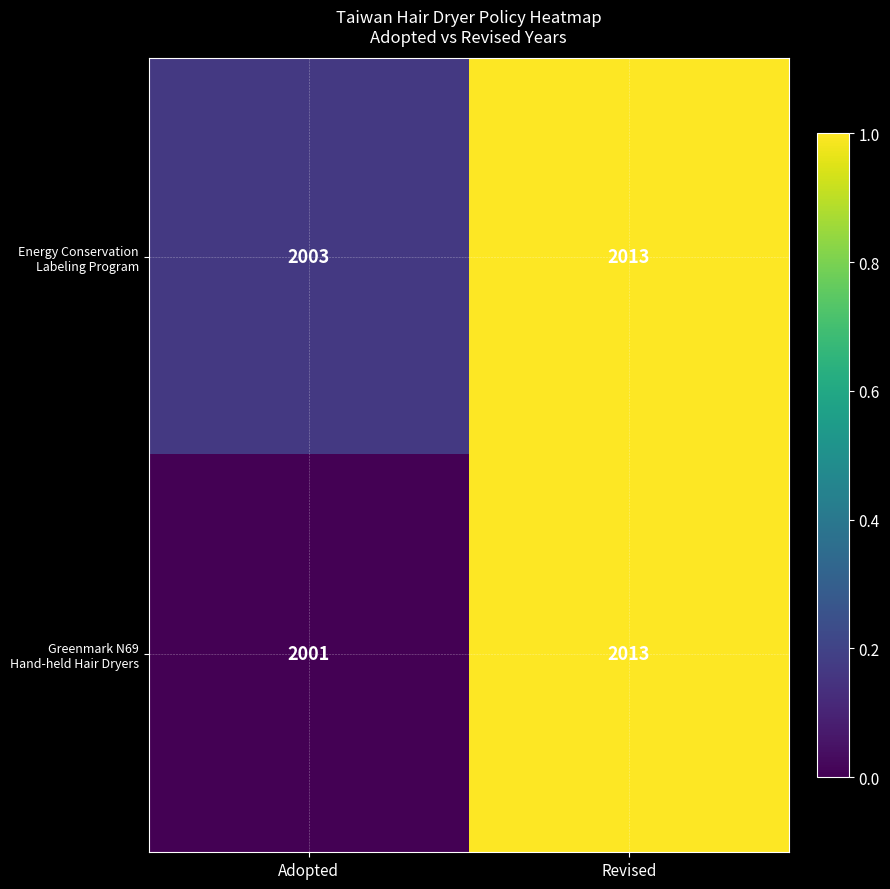

At which category is the sum across all series the highest?

Revised